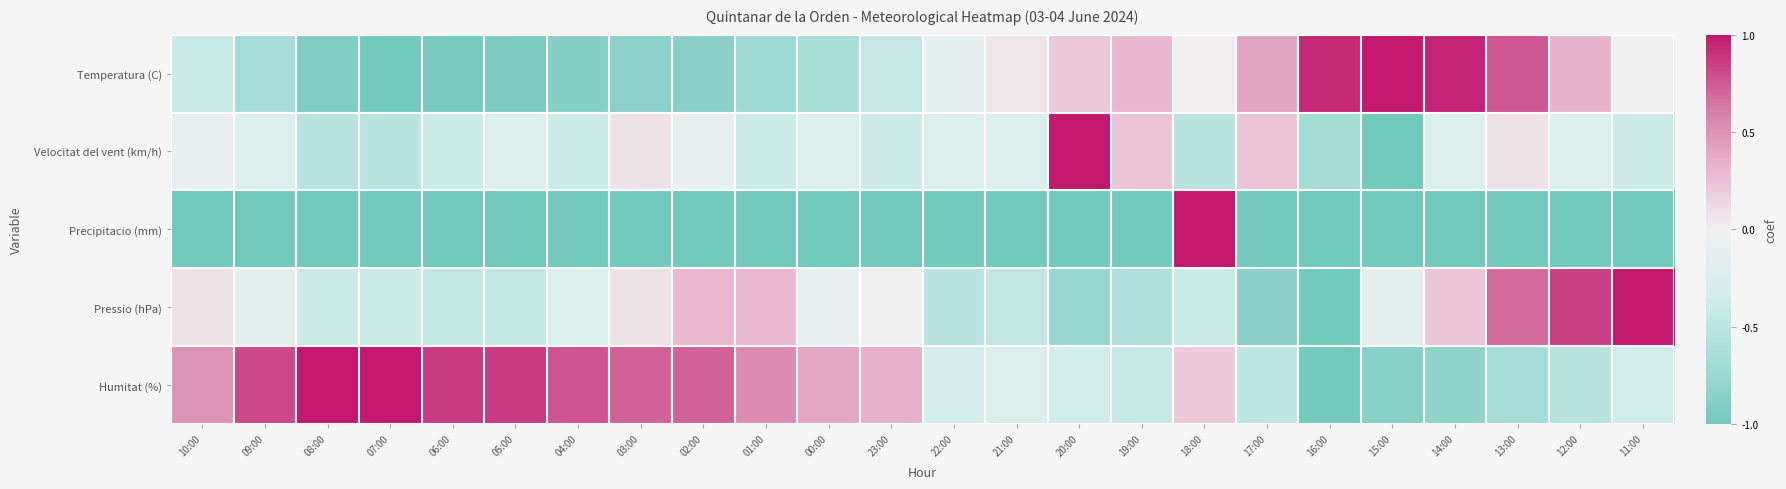

Reading left to right, extract all data points from this chart.

Temperatura (C): 10:00=-0.4	09:00=-0.7	08:00=-0.9	07:00=-1.0	06:00=-1.0	05:00=-0.9	04:00=-0.9	03:00=-0.8	02:00=-0.8	01:00=-0.7	00:00=-0.7	23:00=-0.4	22:00=-0.1	21:00=0.1	20:00=0.2	19:00=0.3	18:00=0.0	17:00=0.4	16:00=0.9	15:00=1.0	14:00=0.9	13:00=0.8	12:00=0.3	11:00=-0.0
Velocitat del vent (km/h): 10:00=-0.1	09:00=-0.2	08:00=-0.5	07:00=-0.5	06:00=-0.4	05:00=-0.2	04:00=-0.4	03:00=0.1	02:00=-0.1	01:00=-0.4	00:00=-0.2	23:00=-0.4	22:00=-0.2	21:00=-0.2	20:00=1.0	19:00=0.2	18:00=-0.5	17:00=0.2	16:00=-0.7	15:00=-1.0	14:00=-0.2	13:00=0.1	12:00=-0.2	11:00=-0.4
Precipitacio (mm): 10:00=-1.0	09:00=-1.0	08:00=-1.0	07:00=-1.0	06:00=-1.0	05:00=-1.0	04:00=-1.0	03:00=-1.0	02:00=-1.0	01:00=-1.0	00:00=-1.0	23:00=-1.0	22:00=-1.0	21:00=-1.0	20:00=-1.0	19:00=-1.0	18:00=1.0	17:00=-1.0	16:00=-1.0	15:00=-1.0	14:00=-1.0	13:00=-1.0	12:00=-1.0	11:00=-1.0
Pressio (hPa): 10:00=0.1	09:00=-0.2	08:00=-0.4	07:00=-0.4	06:00=-0.5	05:00=-0.5	04:00=-0.2	03:00=0.1	02:00=0.3	01:00=0.3	00:00=-0.1	23:00=-0.0	22:00=-0.5	21:00=-0.5	20:00=-0.8	19:00=-0.6	18:00=-0.4	17:00=-0.8	16:00=-1.0	15:00=-0.2	14:00=0.2	13:00=0.7	12:00=0.8	11:00=1.0
Humitat (%): 10:00=0.5	09:00=0.8	08:00=1.0	07:00=1.0	06:00=0.9	05:00=0.9	04:00=0.8	03:00=0.7	02:00=0.7	01:00=0.5	00:00=0.4	23:00=0.3	22:00=-0.3	21:00=-0.3	20:00=-0.3	19:00=-0.4	18:00=0.2	17:00=-0.5	16:00=-1.0	15:00=-0.9	14:00=-0.8	13:00=-0.7	12:00=-0.5	11:00=-0.3